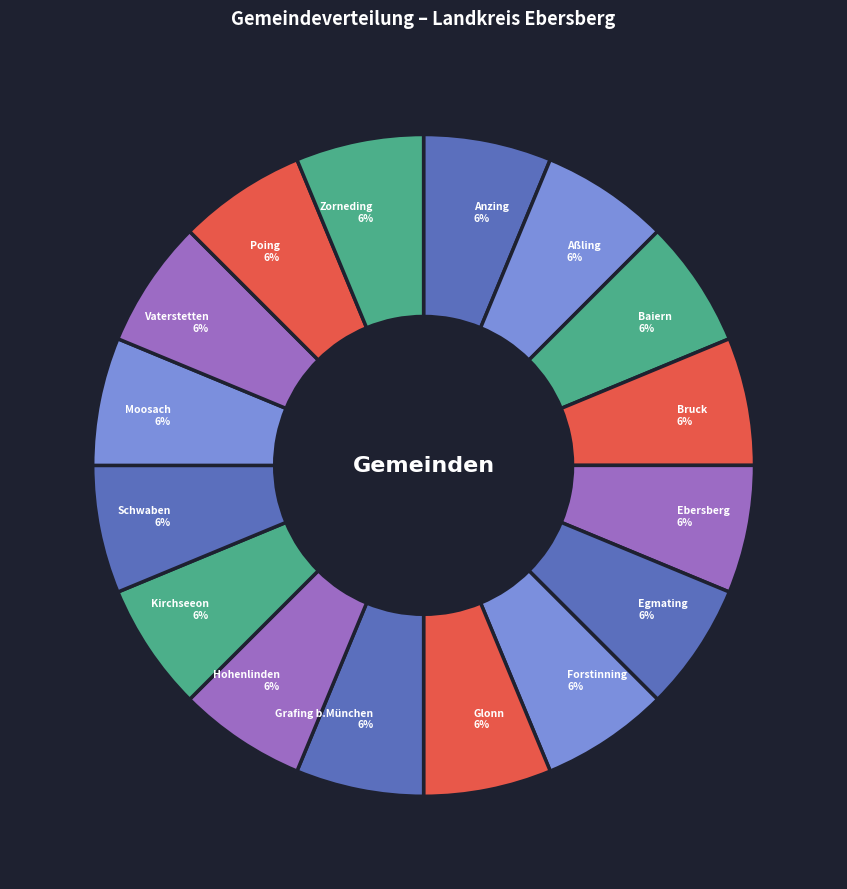

How many segments does this pie chart have?

16